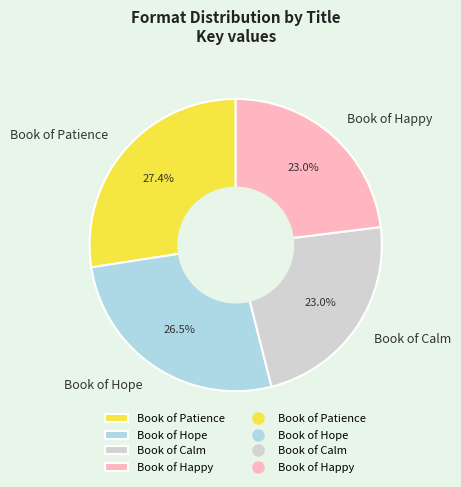

Approximately how many times larger is the value at Book of Happy compared to Book of Hope?

0.9